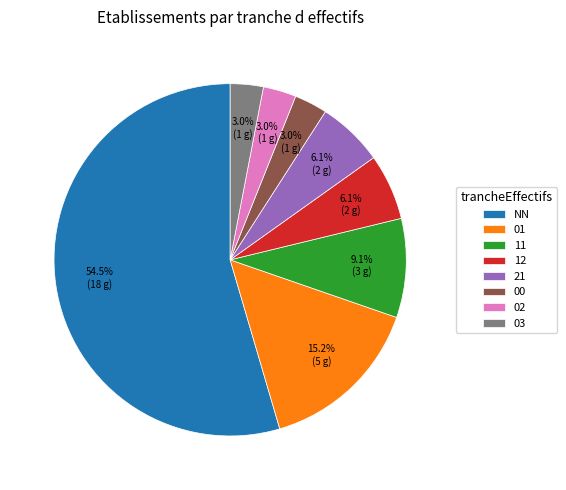

What is the majority slice?

NN